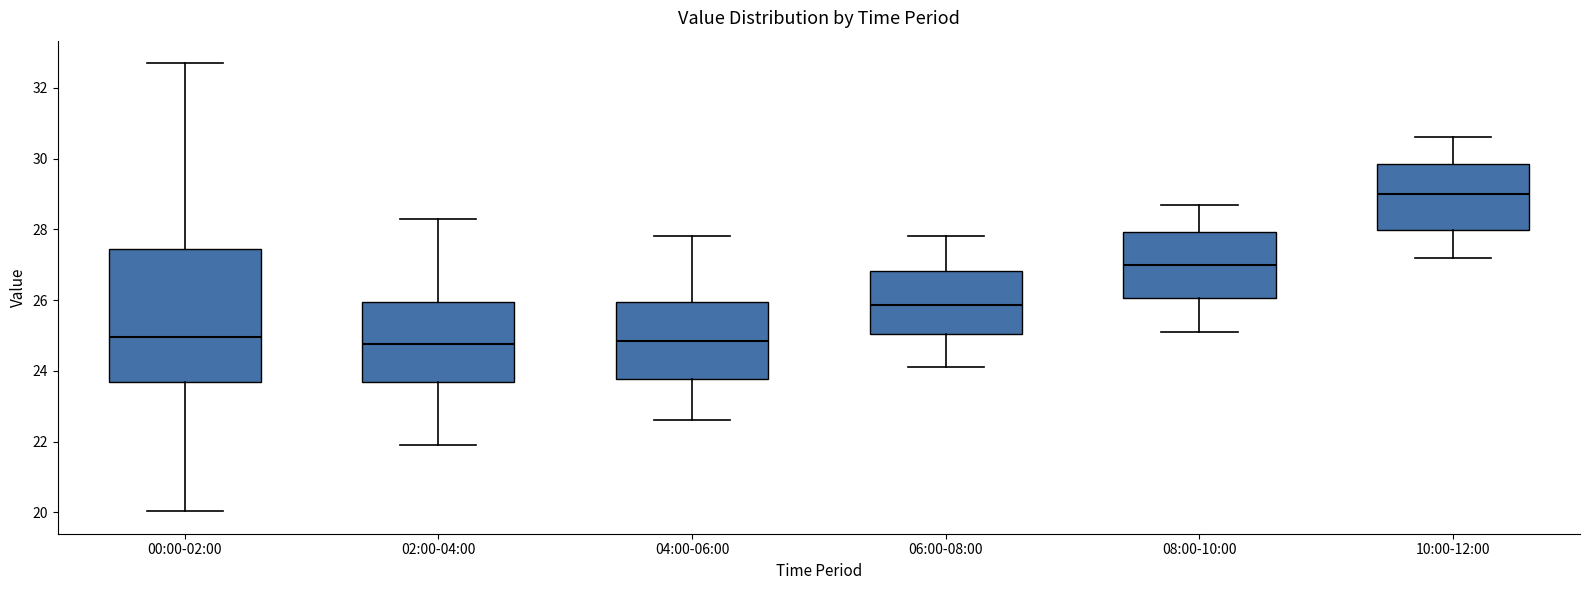

Comparing the boxes themselves (not the whiskers), which one is the tallest?

00:00-02:00